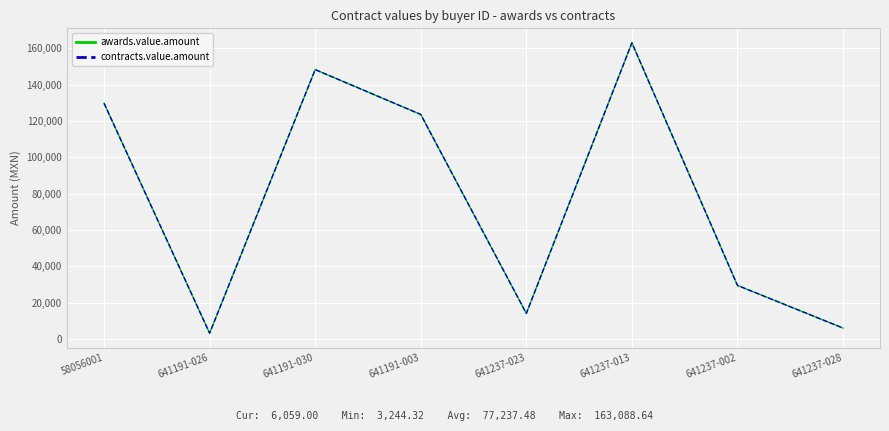

True or false: contracts.value.amount and awards.value.amount intersect in this chart.

False